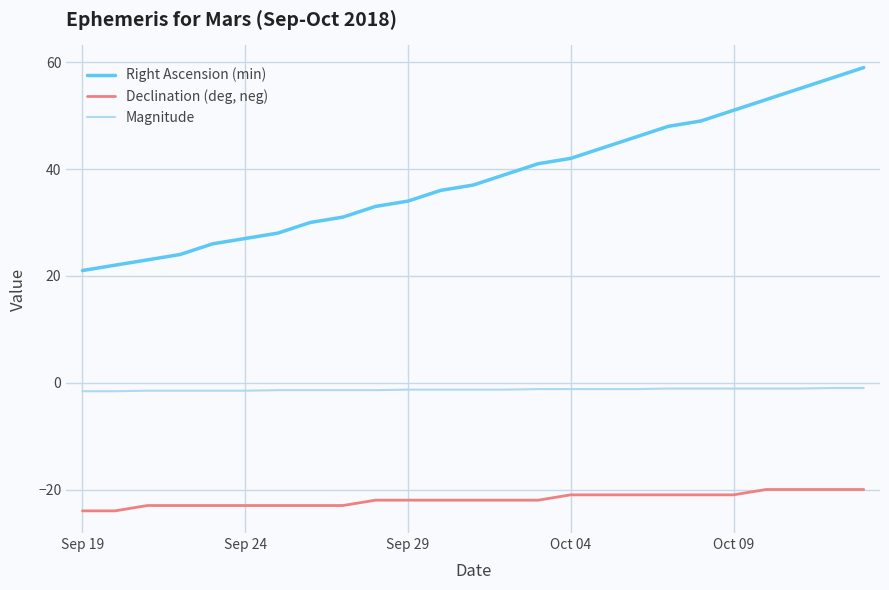

What is the average value of the Right Ascension (min) series?

38.2